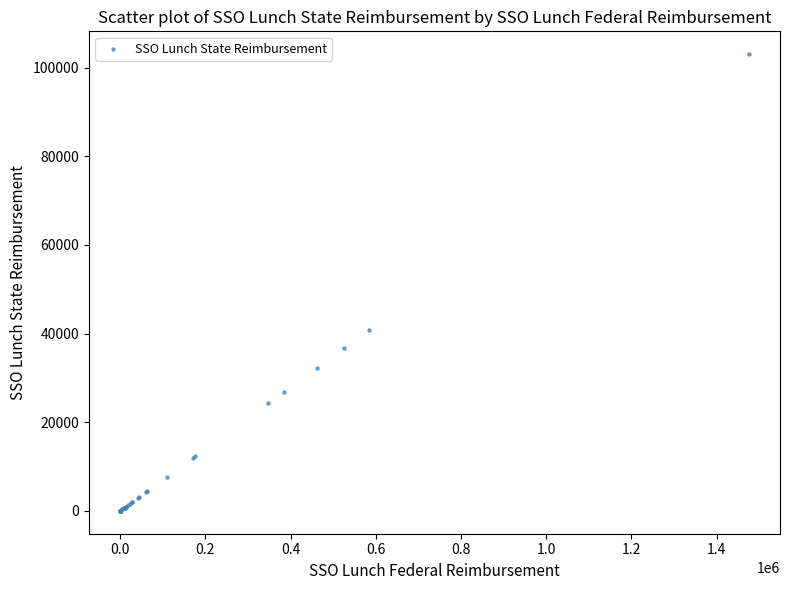

What Y value in the scatter plot is closest to 51521?

40863.6